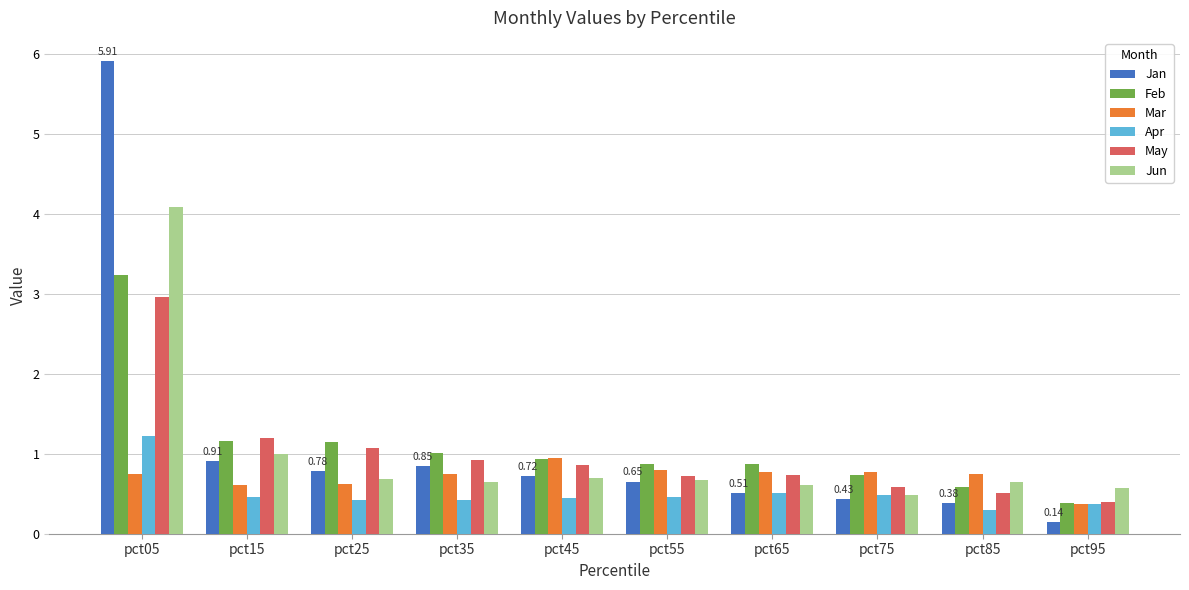

Rank the series by their maximum value, from highest to lowest.

Jan, Jun, Feb, May, Apr, Mar